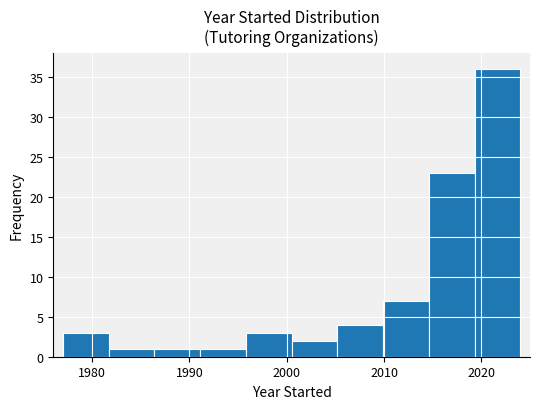

Reading left to right, list every bar in this chart as the range it spans on the x-axis followed by its height. Neither the bar edges nor the heights are printed on the chart, so give them approximately, as read against the axes.

1977.0 to 1981.7: 3
1981.7 to 1986.4: 1
1986.4 to 1991.1: 1
1991.1 to 1995.8: 1
1995.8 to 2000.5: 3
2000.5 to 2005.2: 2
2005.2 to 2009.9: 4
2009.9 to 2014.6: 7
2014.6 to 2019.3: 23
2019.3 to 2024.0: 36